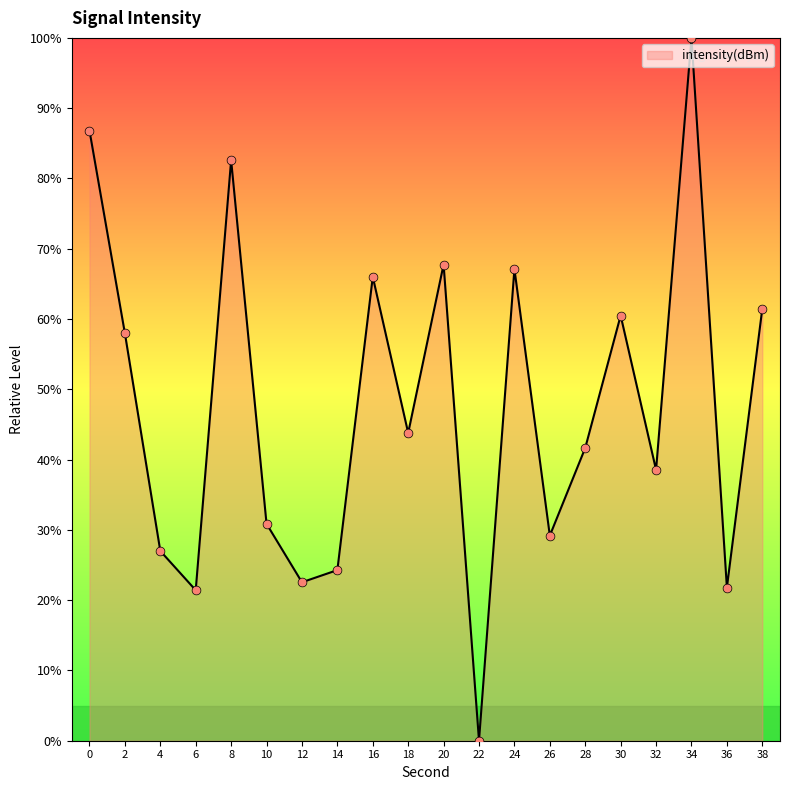

What is the ratio of the value at 28 to the value at 34?

0.4